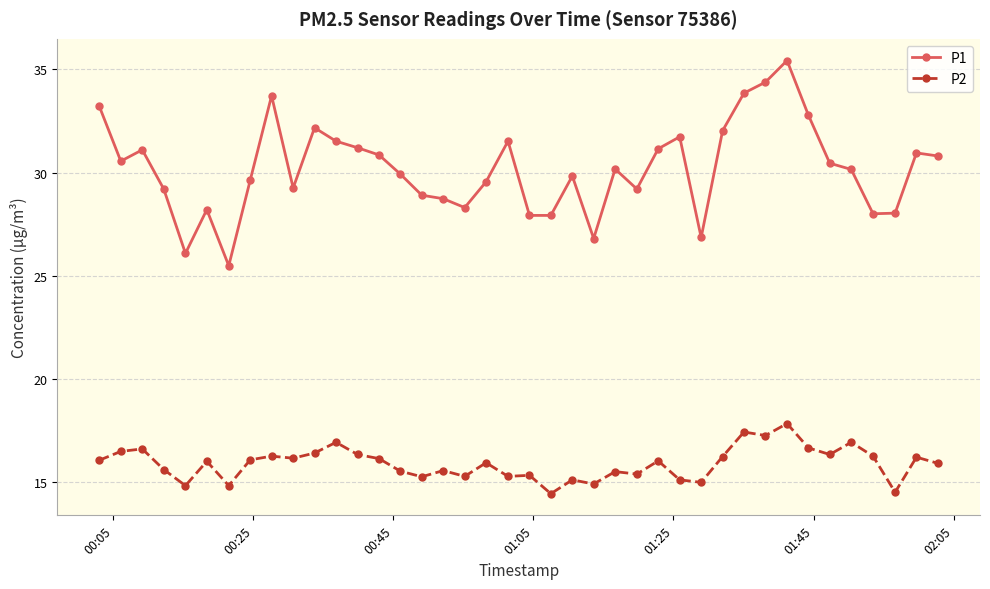

What is the minimum value for P1?

25.5